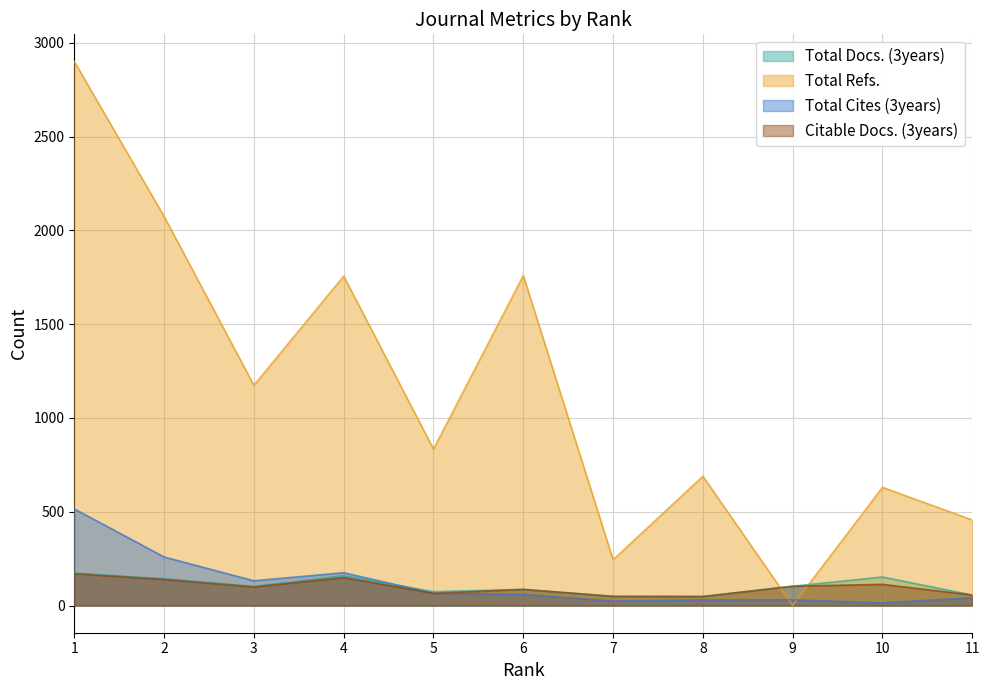

The value of Total Docs. (3years) at 8 is 31. True or false?

False